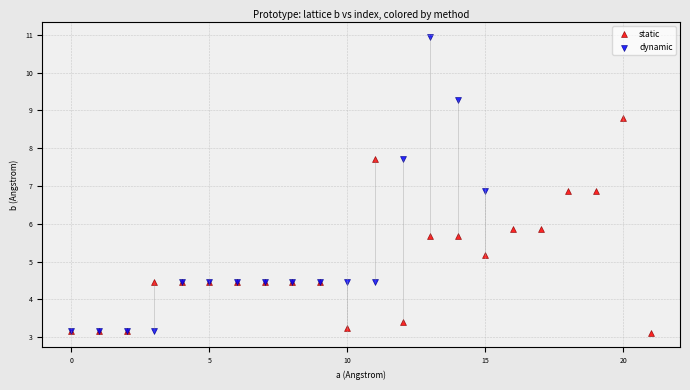

Which series has the largest Y range (max minus min)?

dynamic